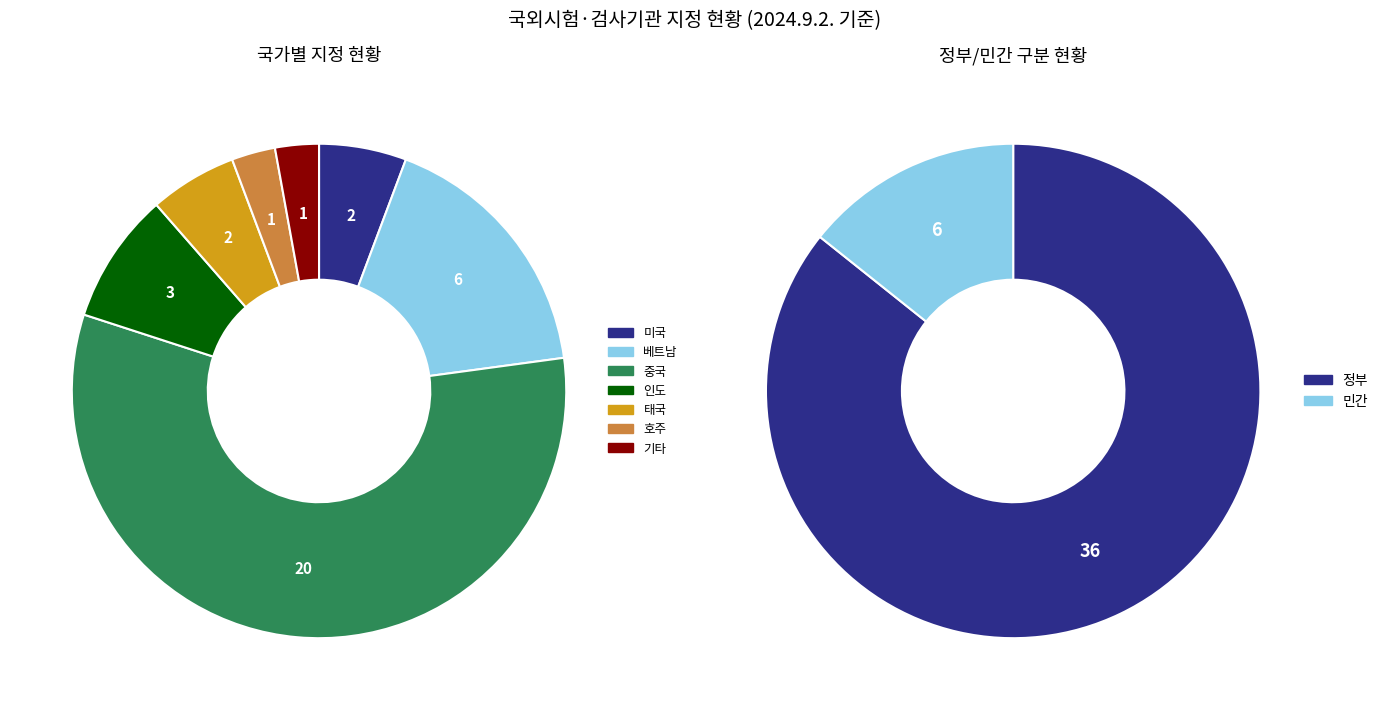

To the nearest percent, what is the average slice percentage?

11%